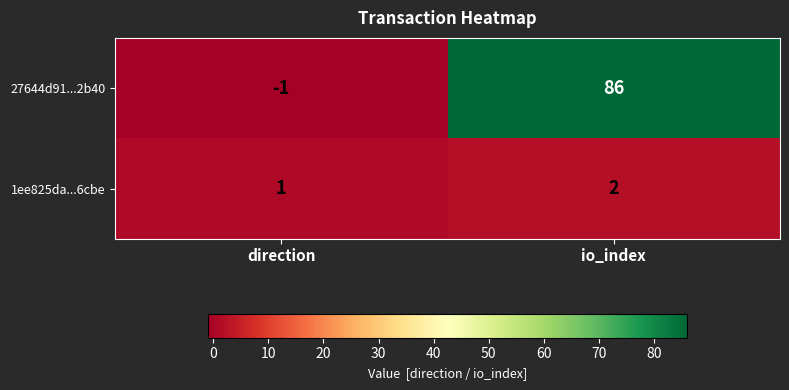

Is it true that 27644d91...2b40 equals 86 at io_index?

True